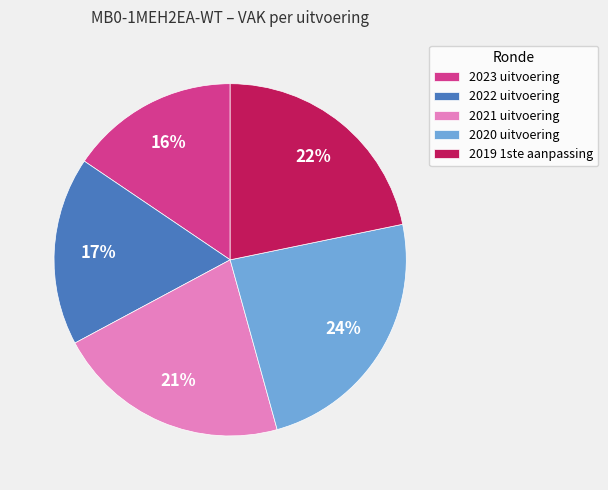

Is the sum of 2023 uitvoering and 2020 uitvoering greater than half?

No